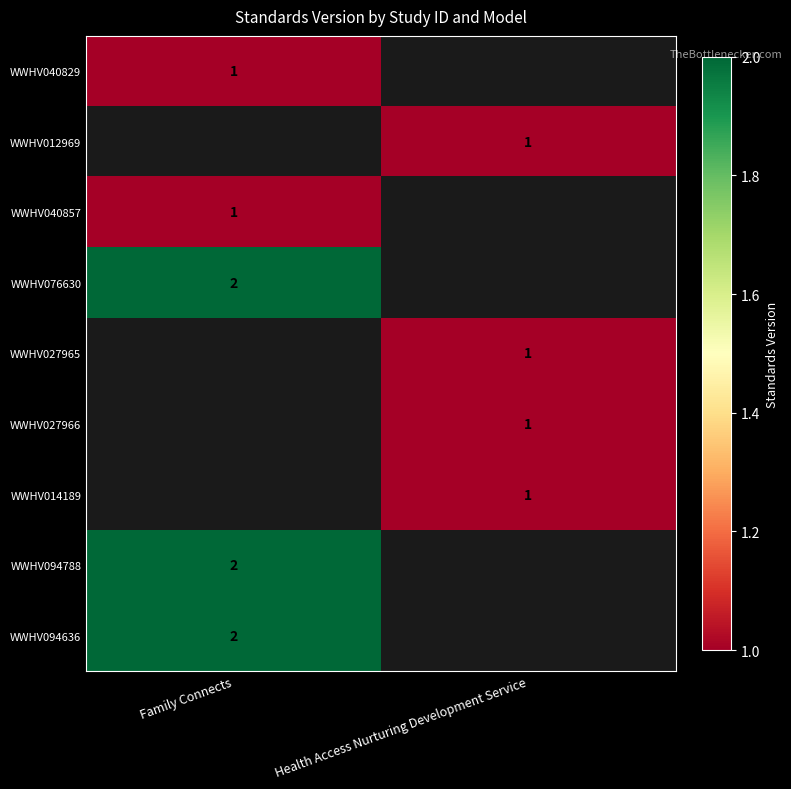

The WWHV094636 series shows 3 at Family Connects. True or false?

False